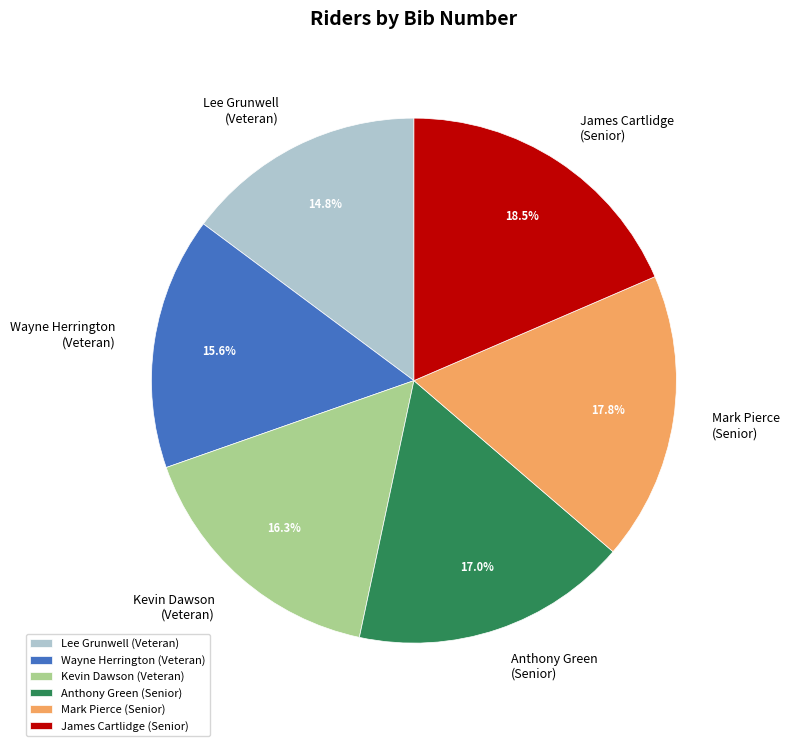

Which category has the biggest portion of the pie?

James Cartlidge (Senior)